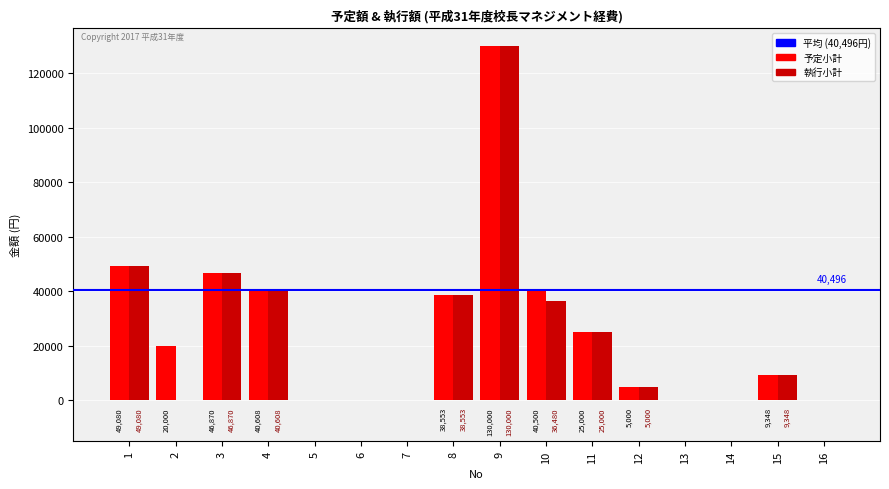

At which label does 予定小計 reach its peak?

9